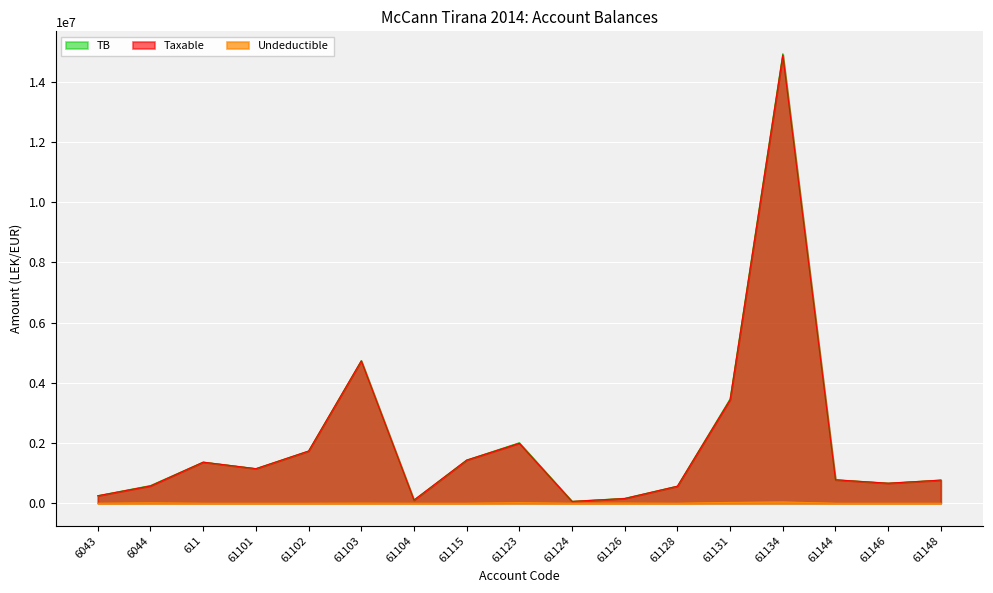

What is the sum of the TB values at 61101 and 61146?

1815129.1